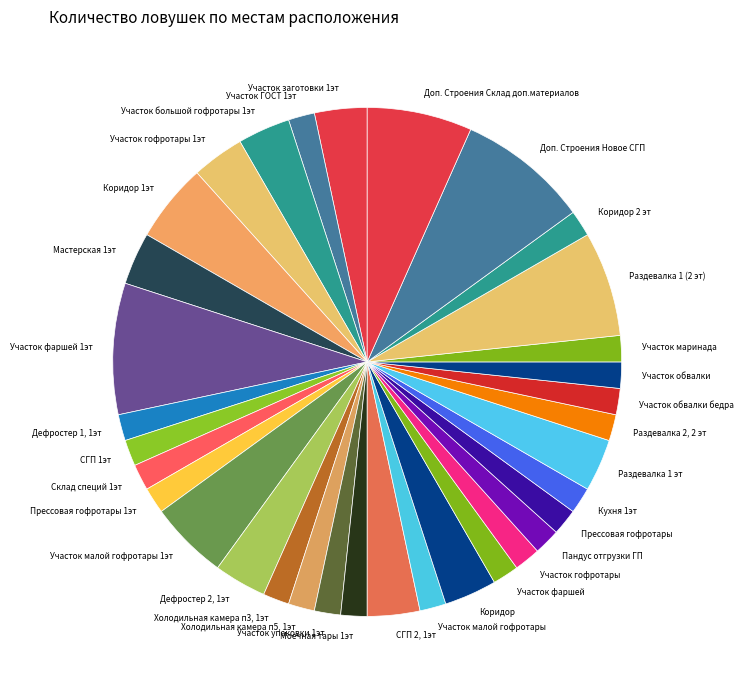

The Холодильная камера п3, 1эт slice represents 11% of the pie. True or false?

False